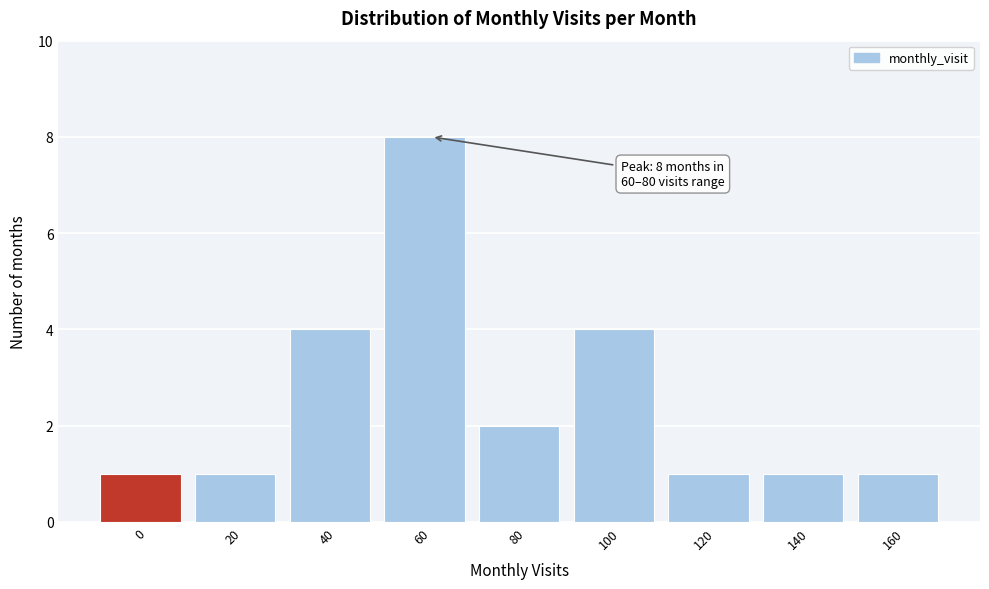

Reading left to right, list all the values displayed in this chart.

1	1	4	8	2	4	1	1	1